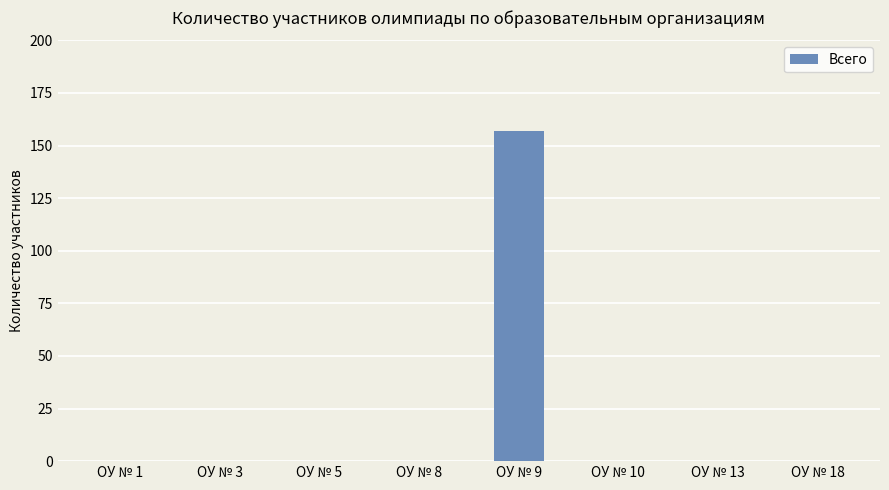

What is the sum of all values?

157